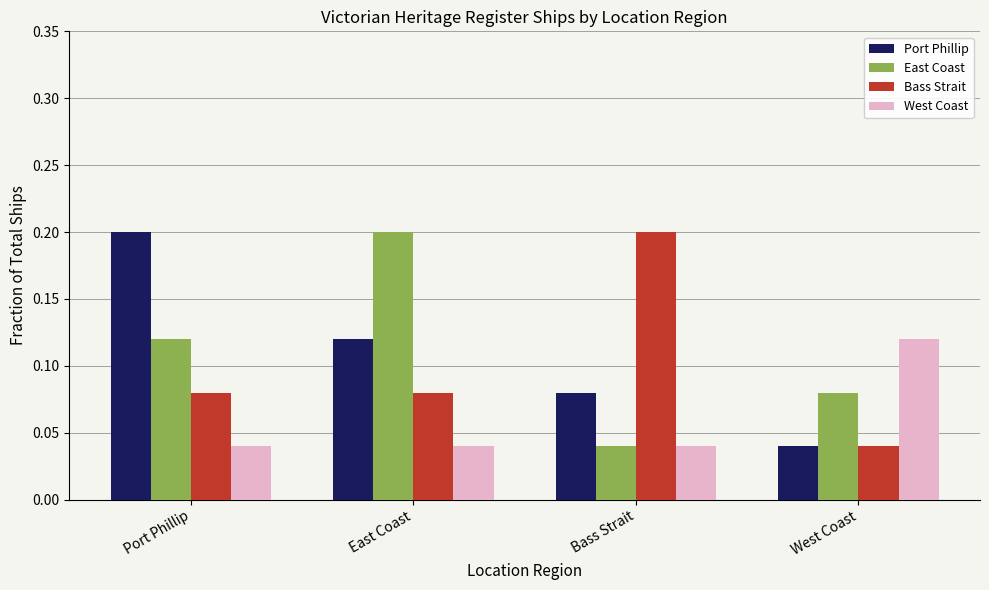

What is the label of the 4th bar from the left?

West Coast